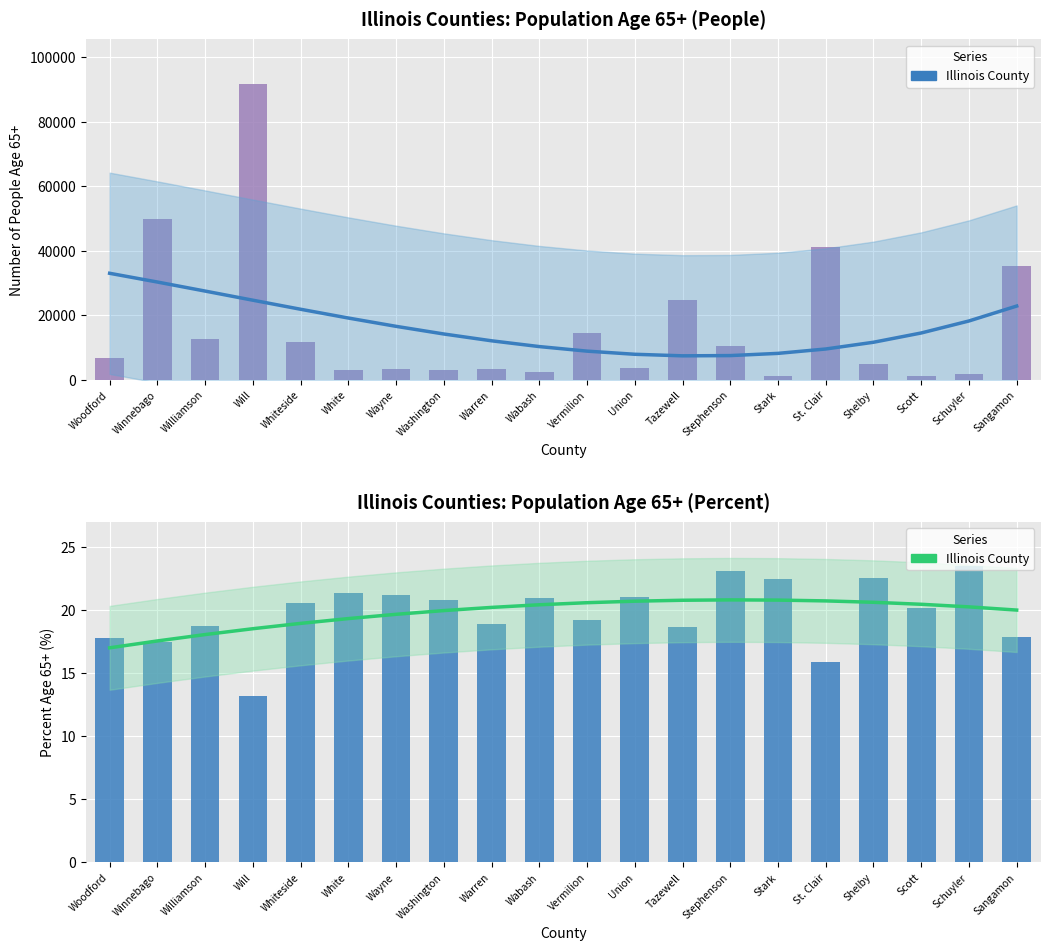

What is the difference between the highest and lowest values at Whiteside?

11510.0